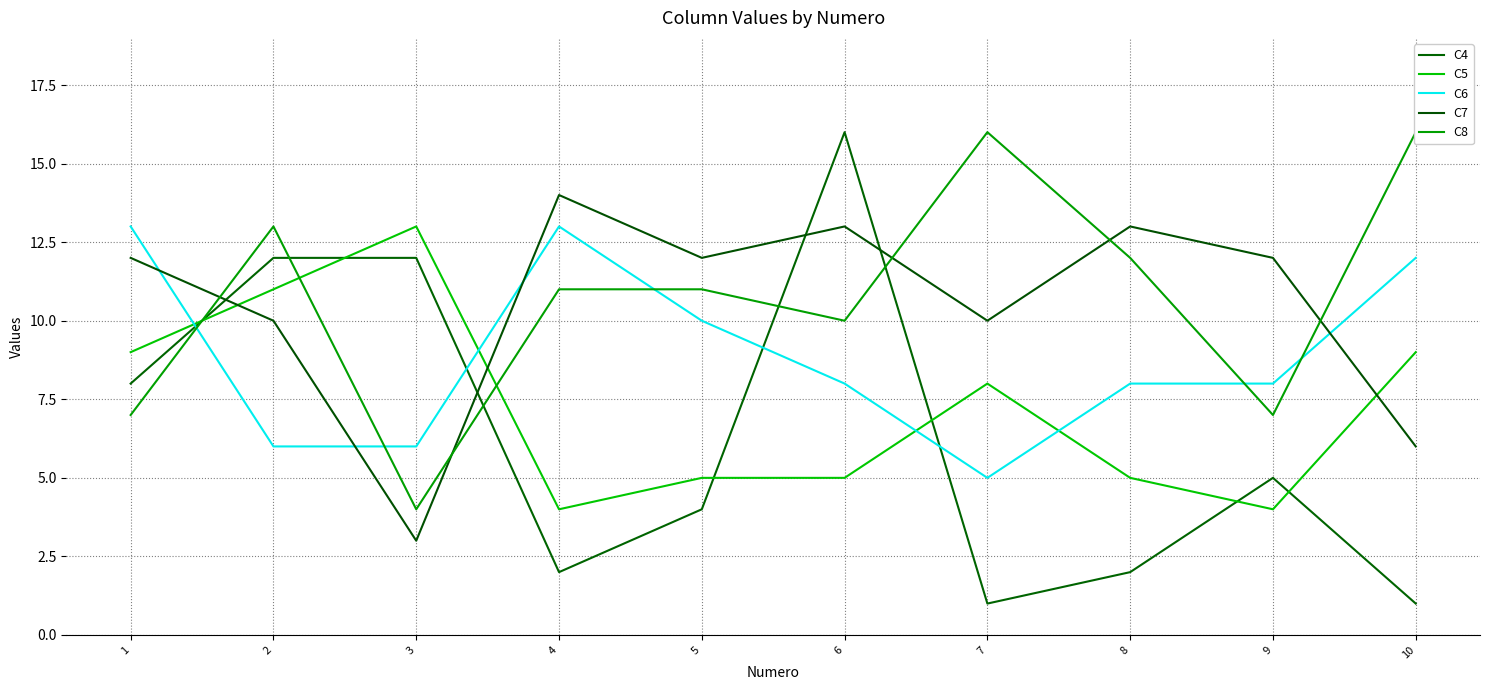

Reading left to right, transcribe all the data shown in this chart.

C4: 1=8	2=12	3=12	4=2	5=4	6=16	7=1	8=2	9=5	10=1
C5: 1=9	2=11	3=13	4=4	5=5	6=5	7=8	8=5	9=4	10=9
C6: 1=13	2=6	3=6	4=13	5=10	6=8	7=5	8=8	9=8	10=12
C7: 1=12	2=10	3=3	4=14	5=12	6=13	7=10	8=13	9=12	10=6
C8: 1=7	2=13	3=4	4=11	5=11	6=10	7=16	8=12	9=7	10=16